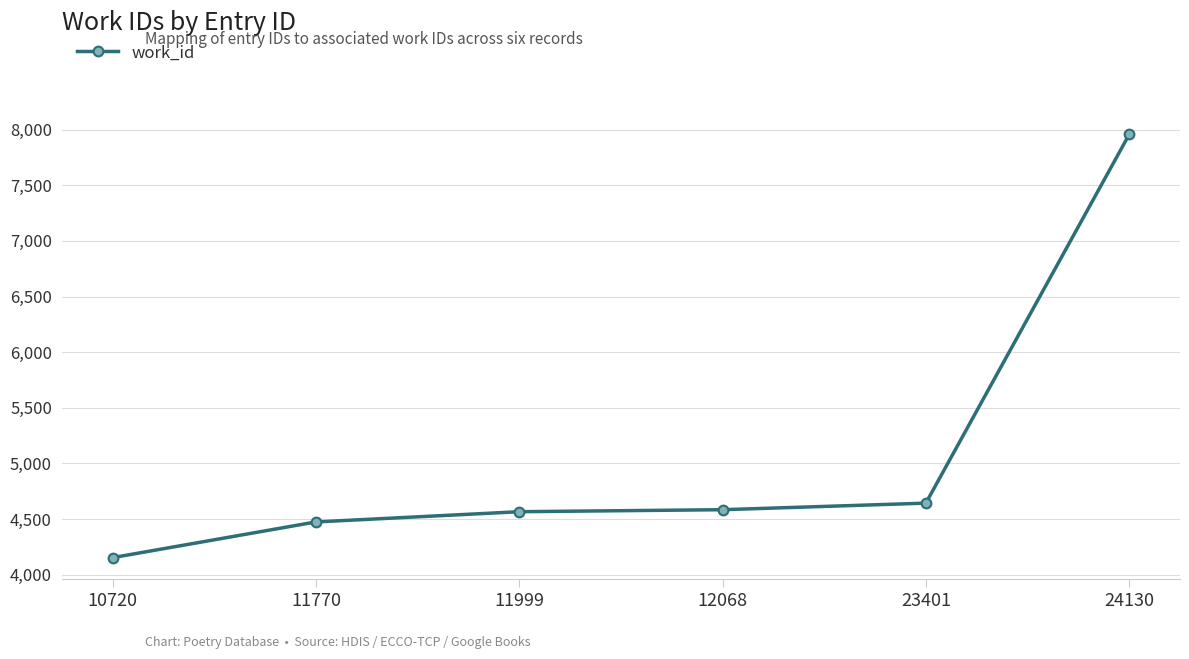

What is the ratio of the value at 12068 to the value at 10720?

1.1